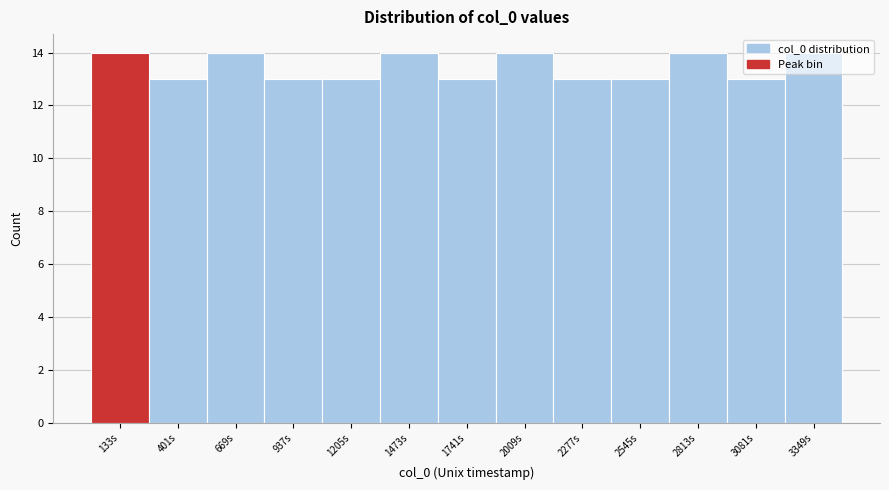

Reading left to right, list every bar in this chart as the range it spans on the x-axis followed by its height. Neither the bar edges nor the heights are printed on the chart, so give them approximately, as read against the axes.

0 to 250: 14
250 to 550: 13
550 to 800: 14
800 to 1050: 13
1050 to 1350: 13
1350 to 1600: 14
1600 to 1900: 13
1900 to 2150: 14
2150 to 2400: 13
2400 to 2700: 13
2700 to 2950: 14
2950 to 3200: 13
3200 to 3500: 14